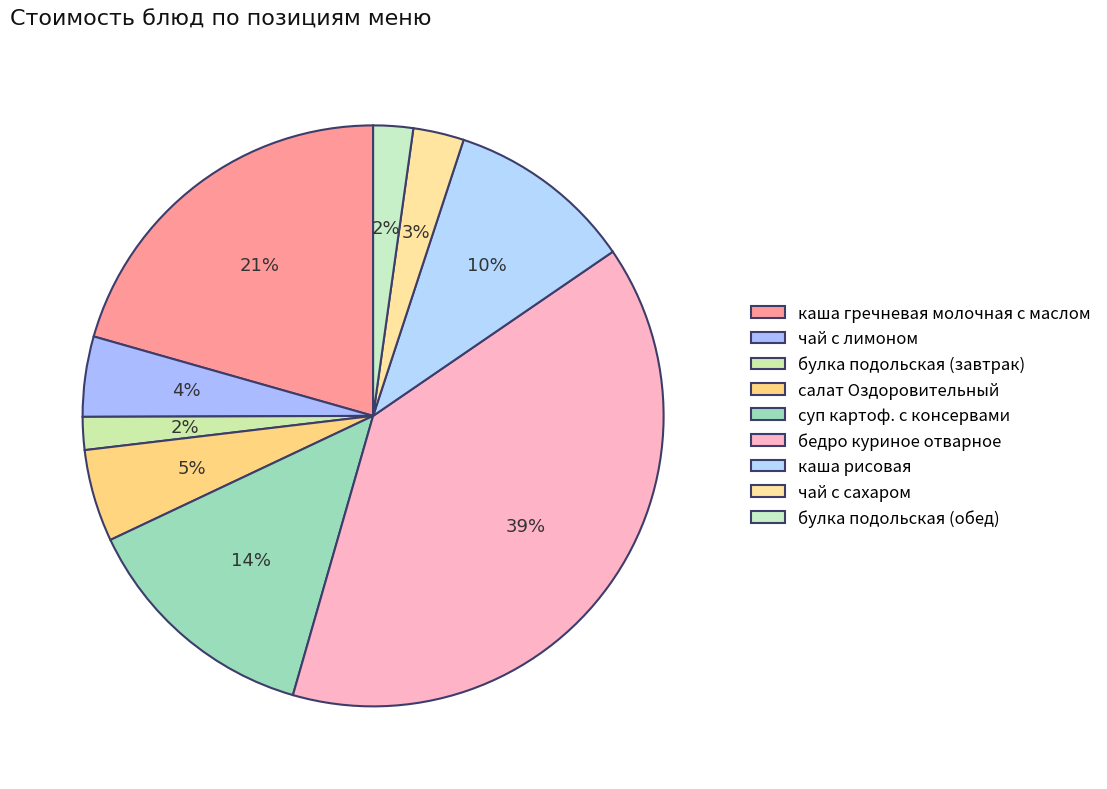

Is it true that булка подольская (обед) is 1% of the pie?

False